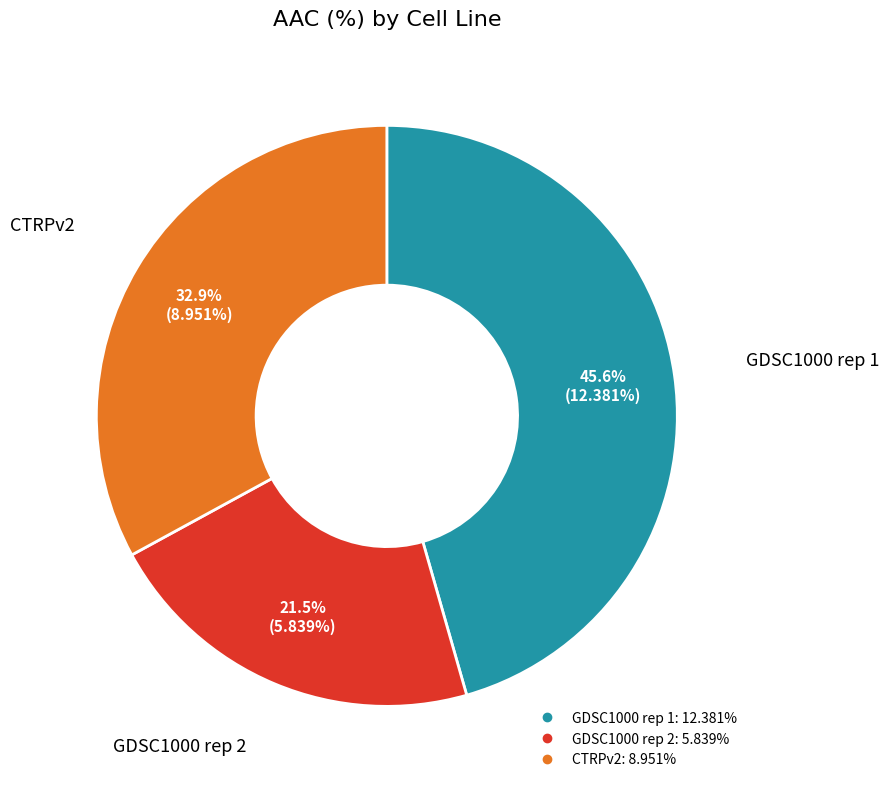

Does GDSC1000 rep 1 account for over 50% of the chart?

No